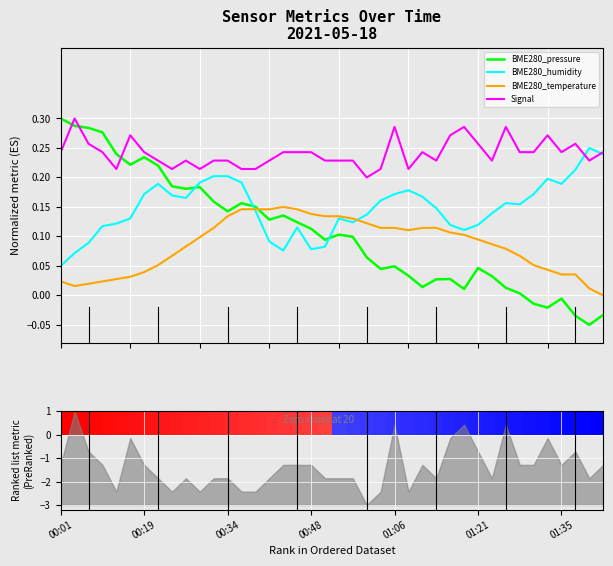

After their last crossing, which series has the higher values: BME280_pressure or Signal?

Signal